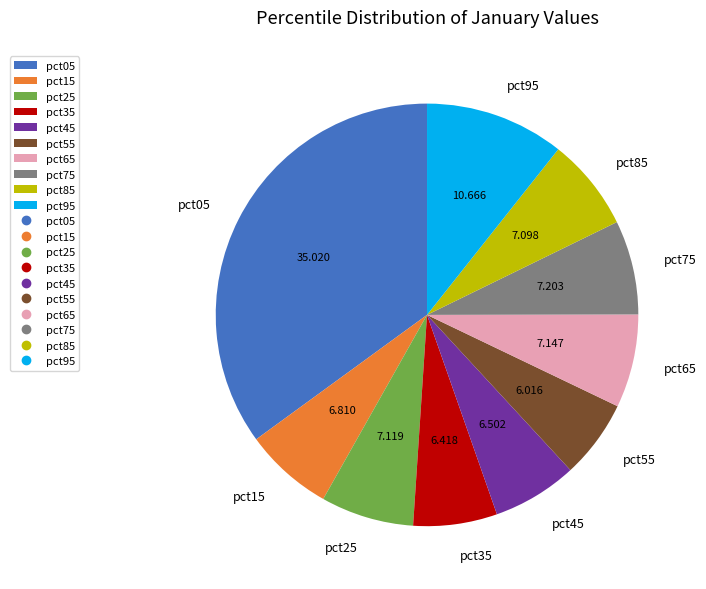

Does pct65 represent more than half of the total?

No